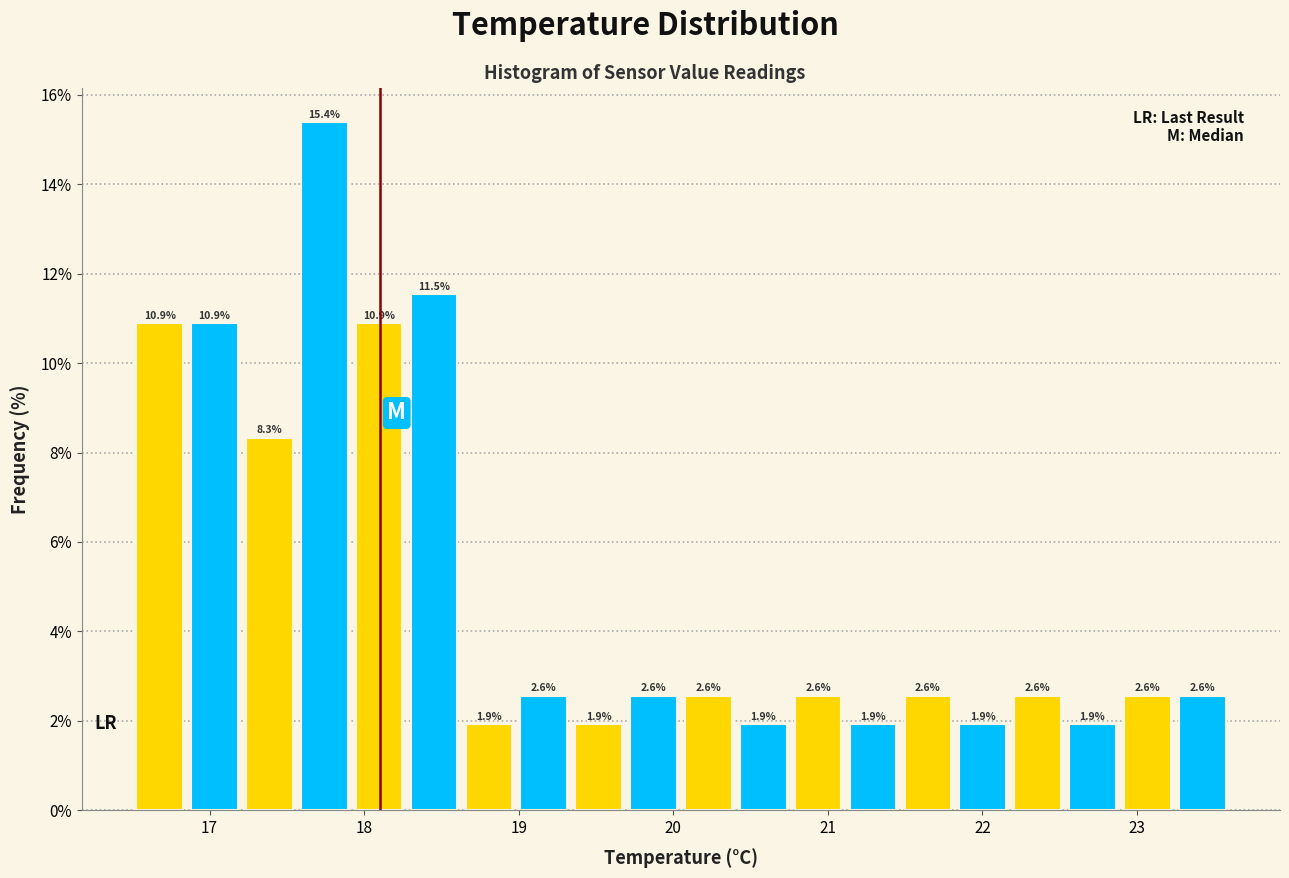

Read against the x-axis, roughly where is the centre of the tallest bar?

17.7